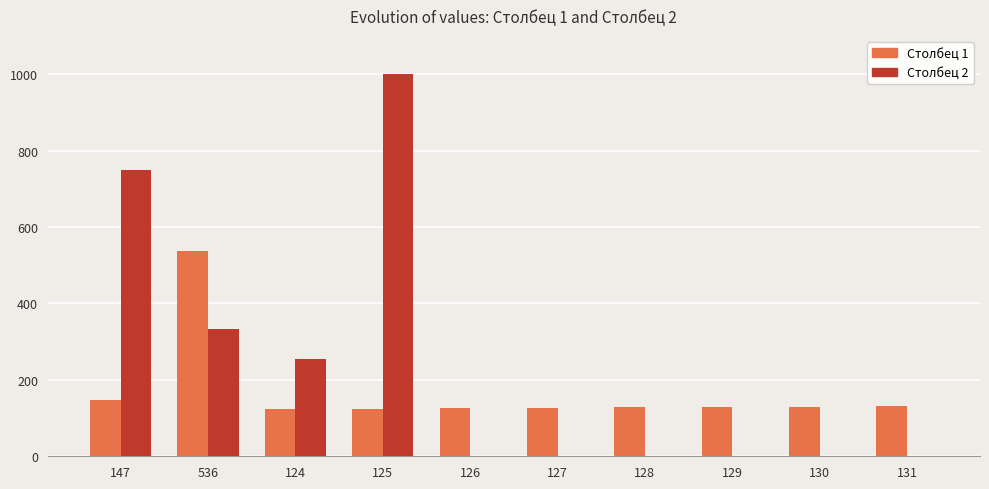

The Столбец 2 series shows 0 at 130. True or false?

True